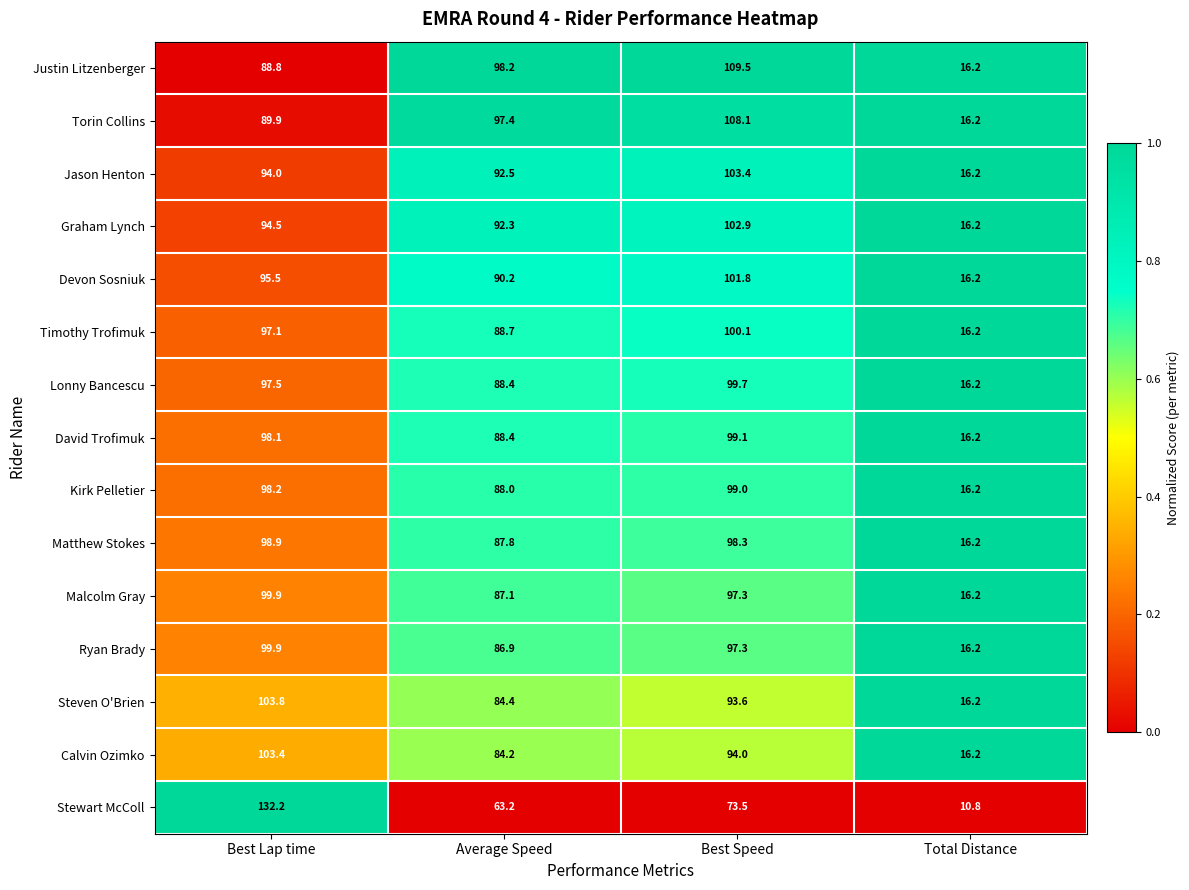

True or false: David Trofimuk has a value of 35.4 at Average Speed.

False